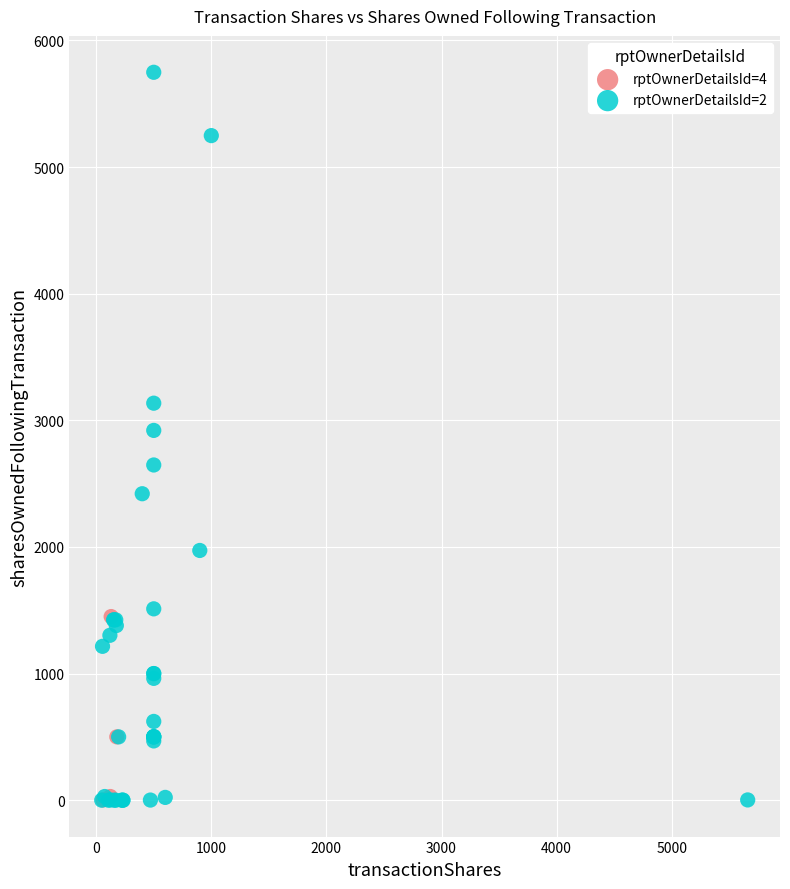

Which series has the largest Y range (max minus min)?

rptOwnerDetailsId=2